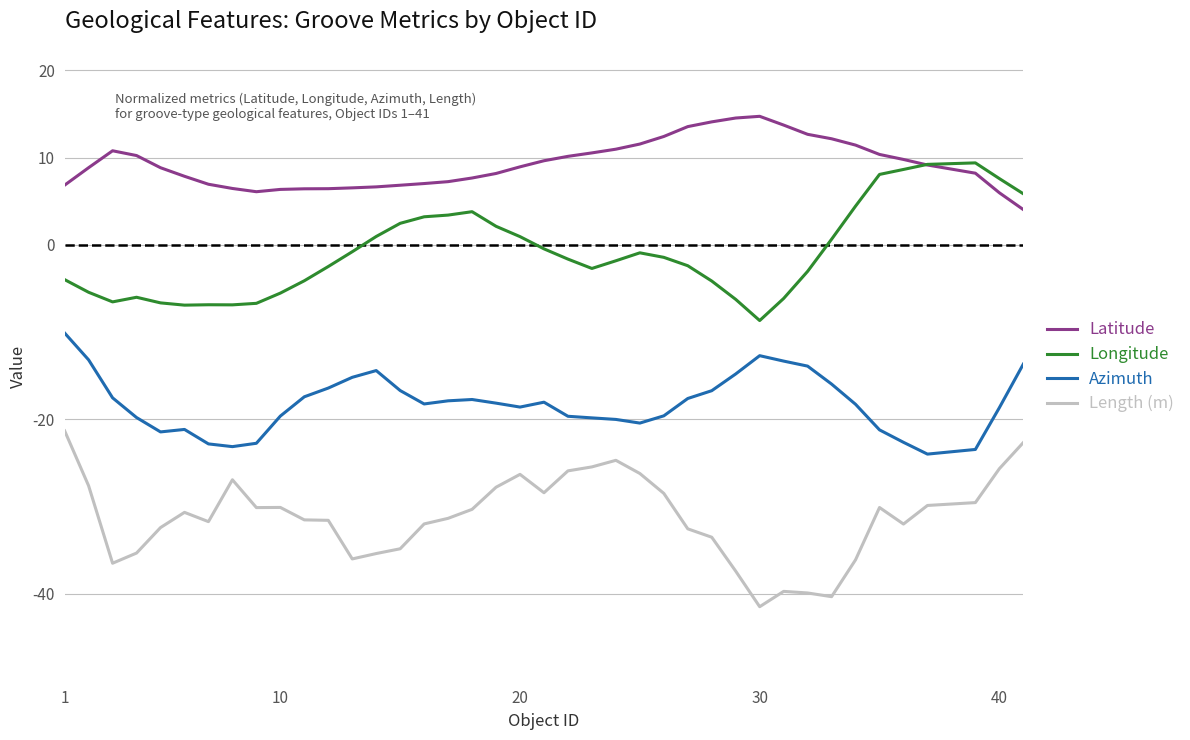

True or false: Length (m) and Longitude intersect in this chart.

False